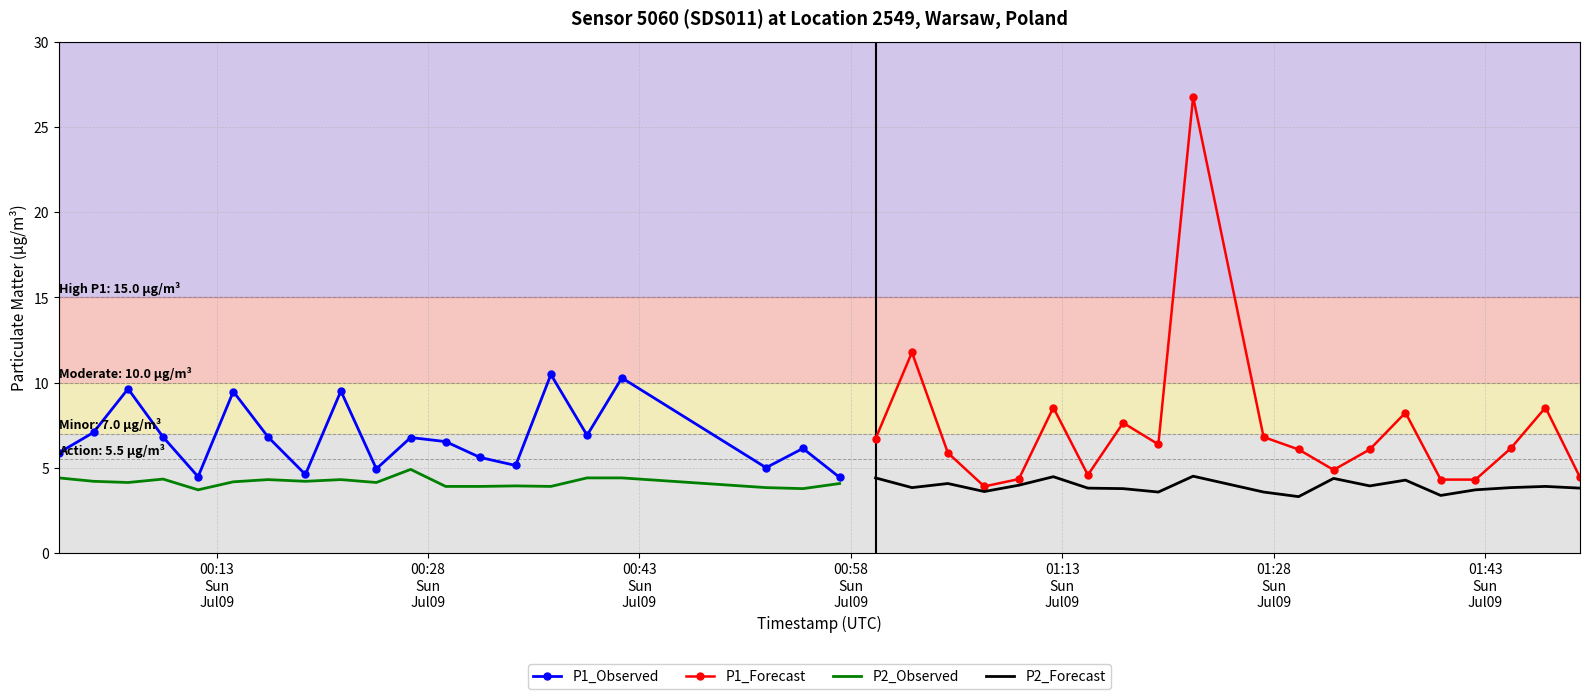

What are all the series names shown in the legend?

P1_Observed, P1_Forecast, P2_Observed, P2_Forecast